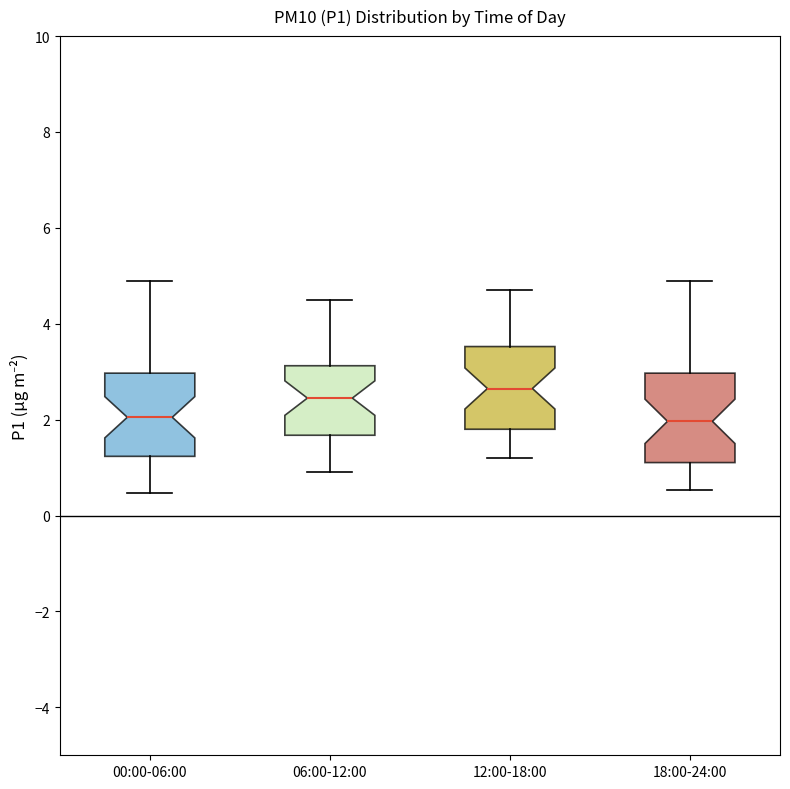

Which box's median line is the highest?

12:00-18:00